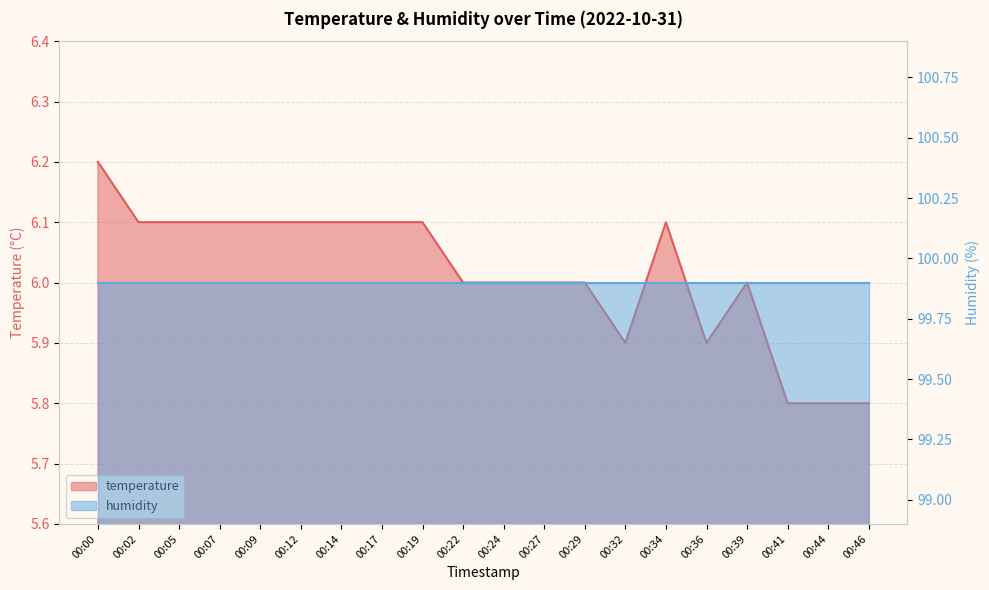

How many values are below 6?

5